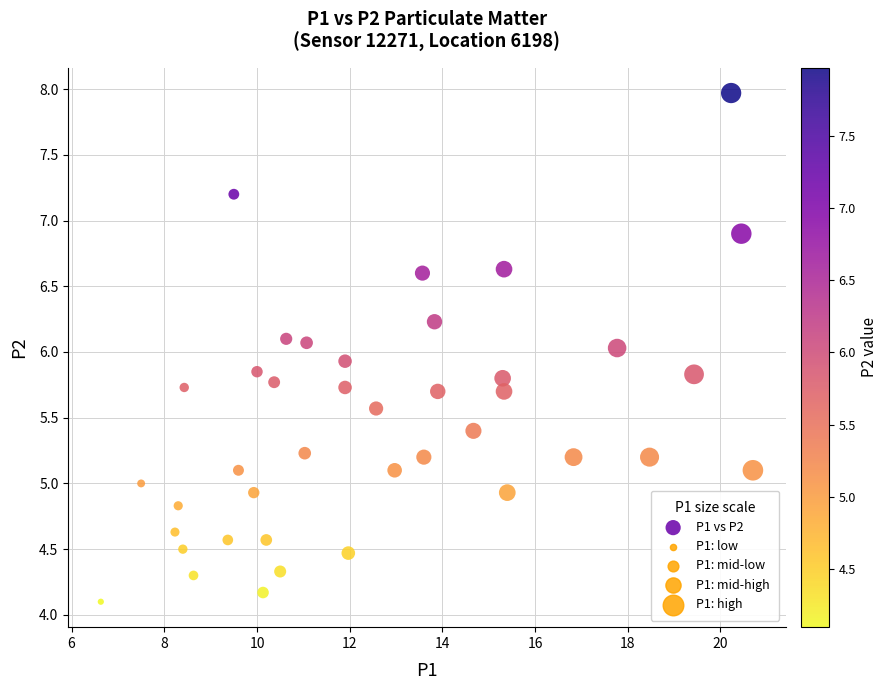

What is the range of X values (max minus min)?

14.1